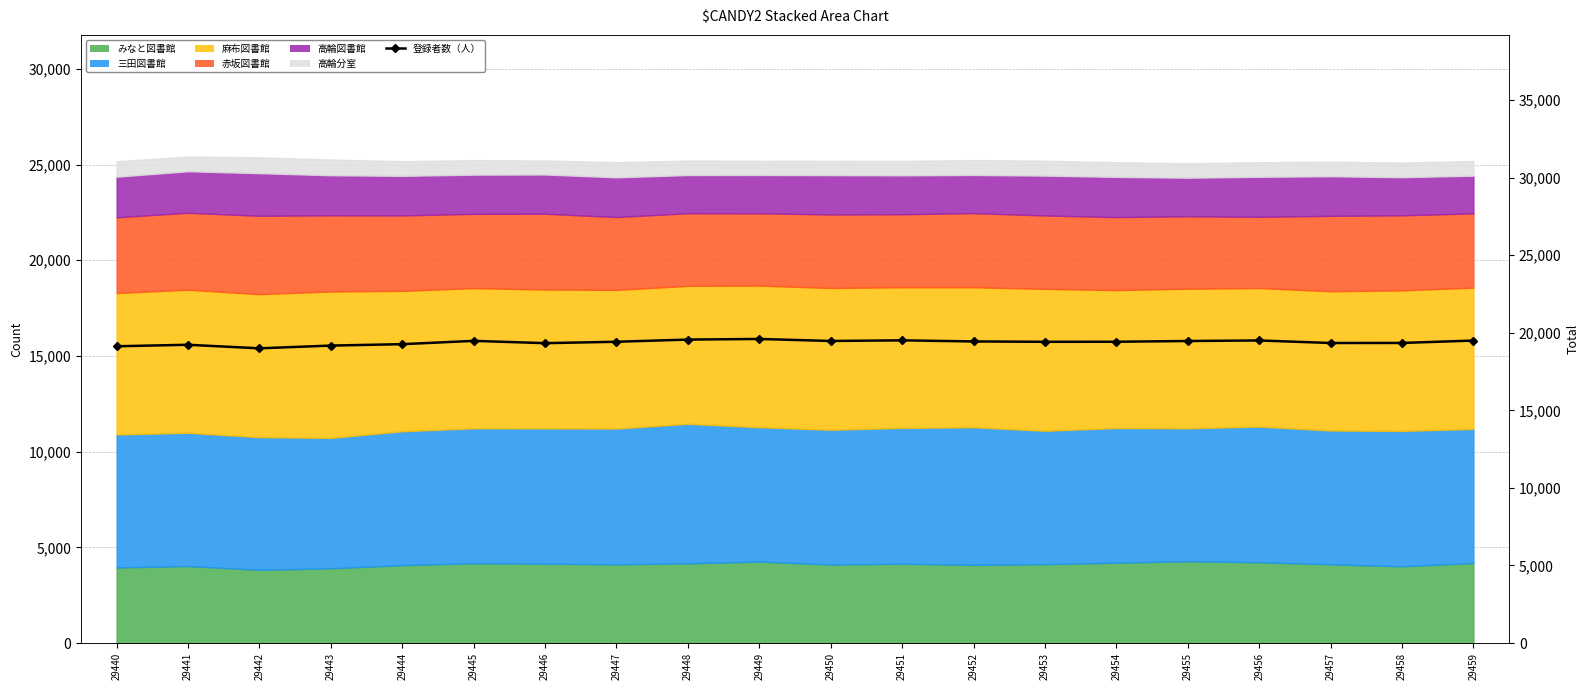

How many data points does each series have?

20